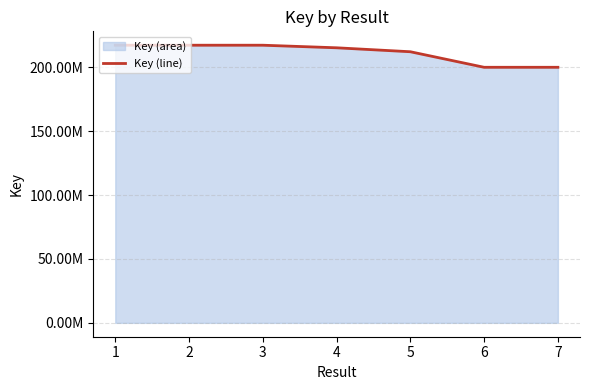

What is the ratio of the value at 4 to the value at 1?

1.0